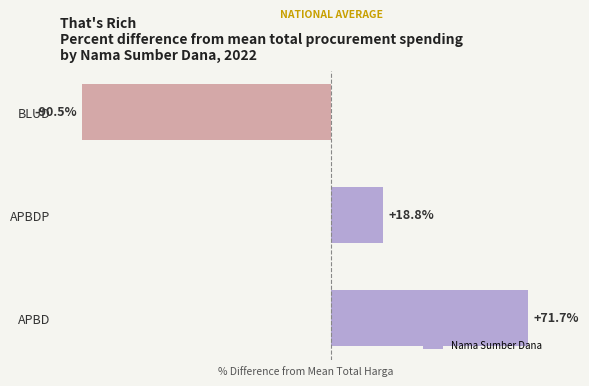

List the labels in order of value, largest first.

APBD, APBDP, BLUD